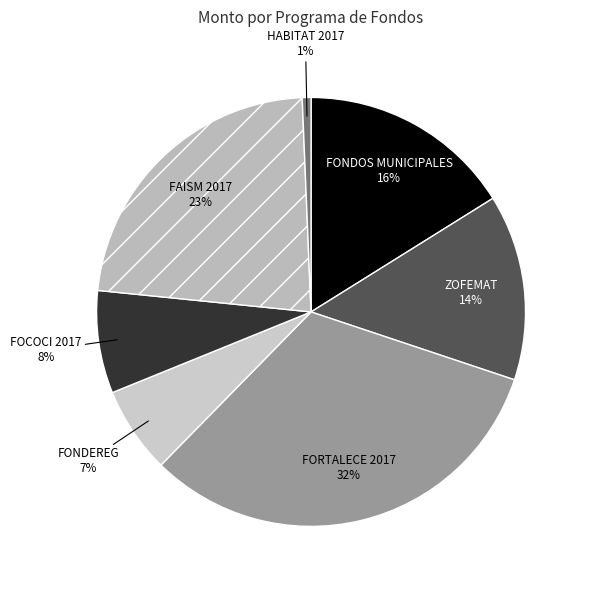

Is the sum of HABITAT 2017 and FONDEREG greater than half?

No